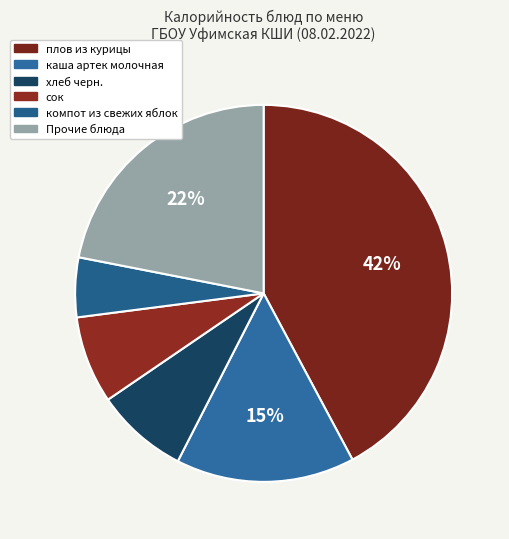

How many segments does this pie chart have?

6